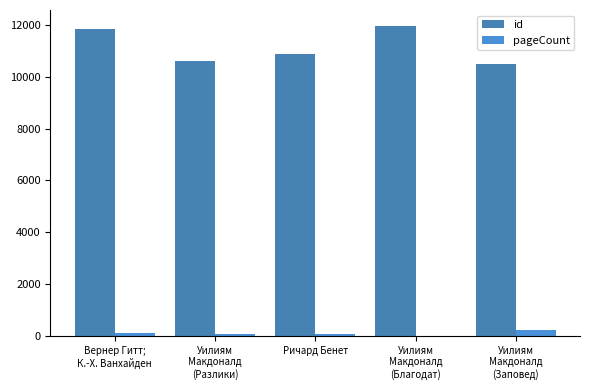

What is the total value across all series at Вернер Гитт;
К.-Х. Ванхайден?

11971